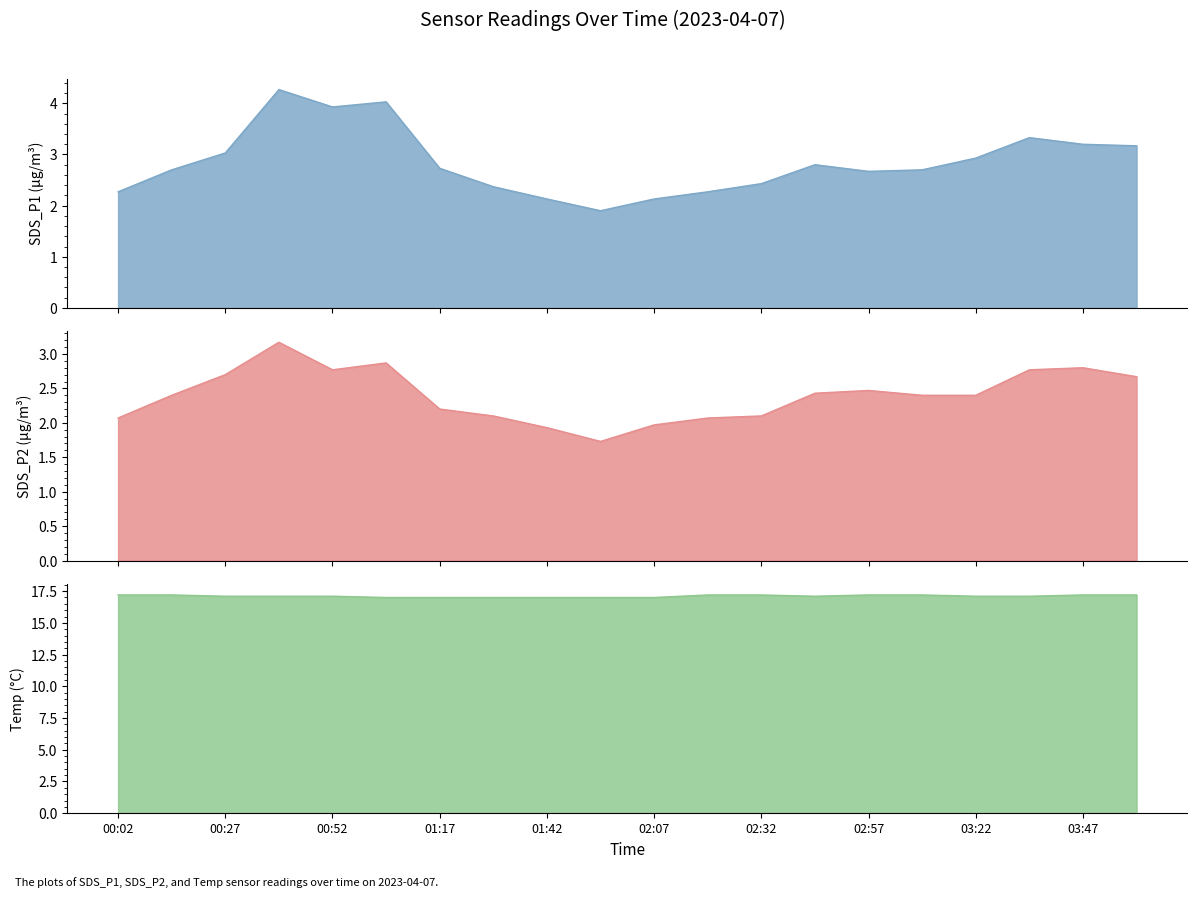

At which category is the sum across all series the highest?

00:40